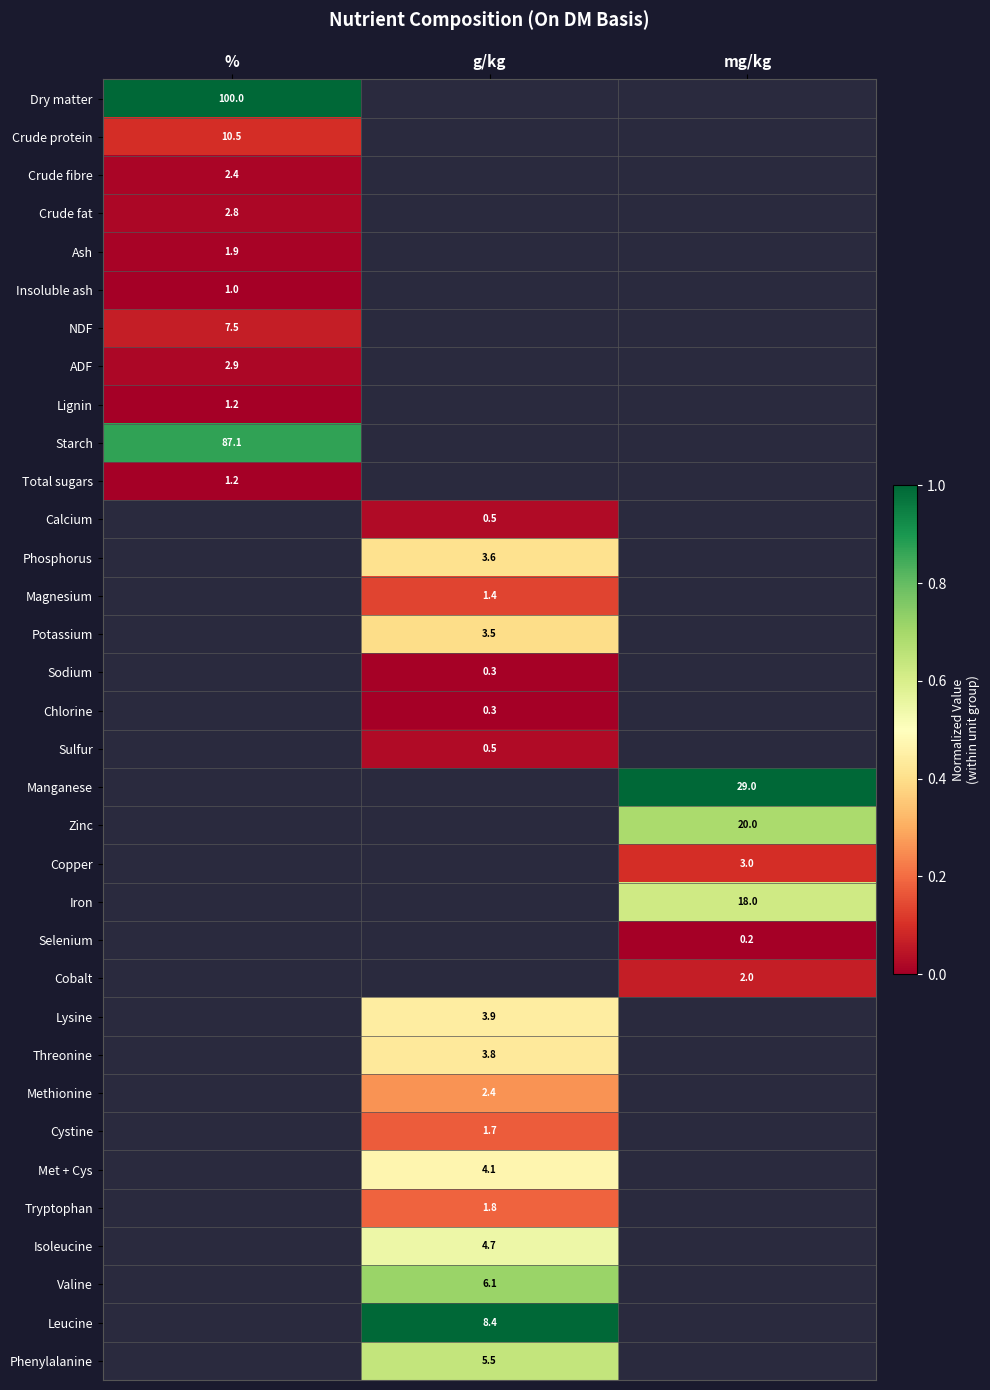

Which has a higher value, mg/kg or %?

%